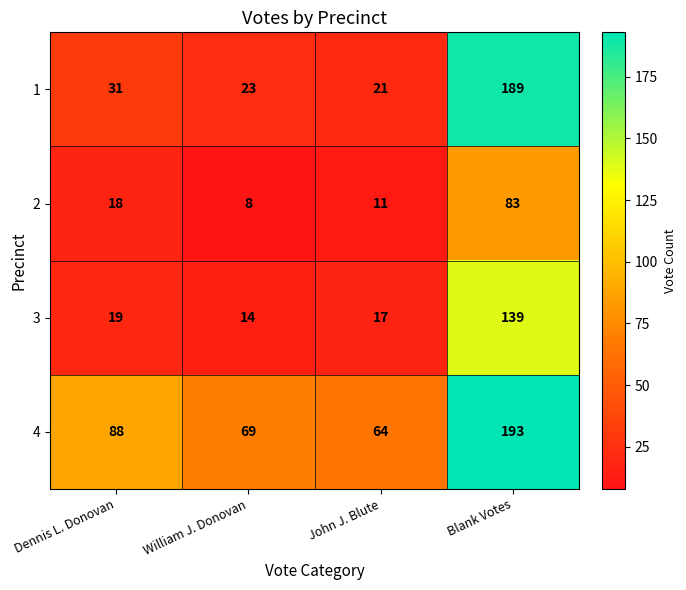

Where is 1 nearest to the value 105?

Dennis L. Donovan